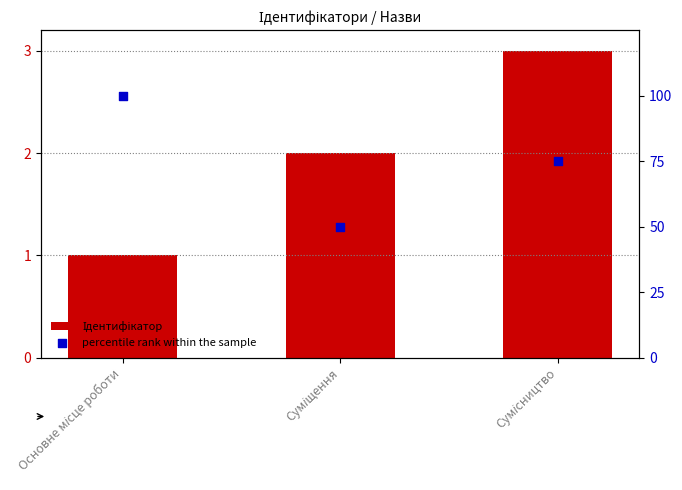

Which series reaches the maximum Y coordinate?

percentile rank within the sample